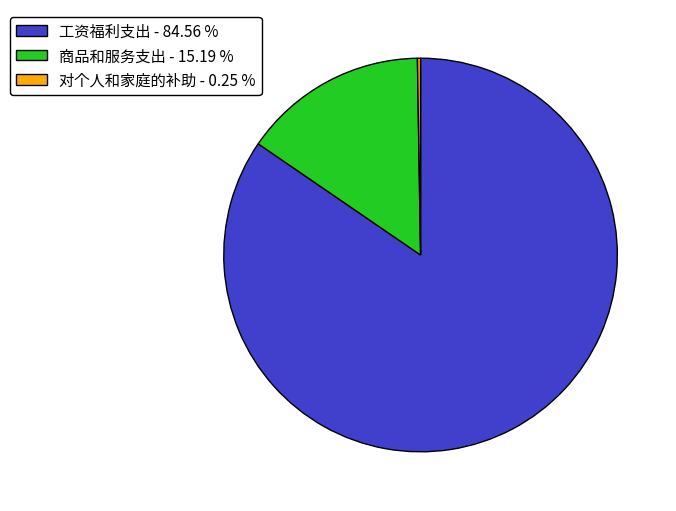

Which has a higher value, 工资福利支出 - 84.56 % or 商品和服务支出 - 15.19 %?

工资福利支出 - 84.56 %